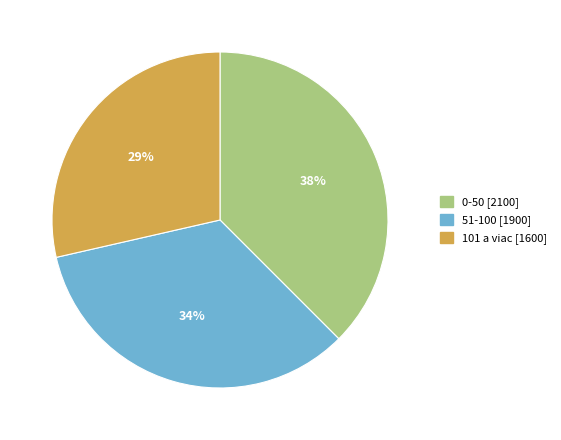

Is the sum of 0-50 and 101 a viac greater than half?

Yes